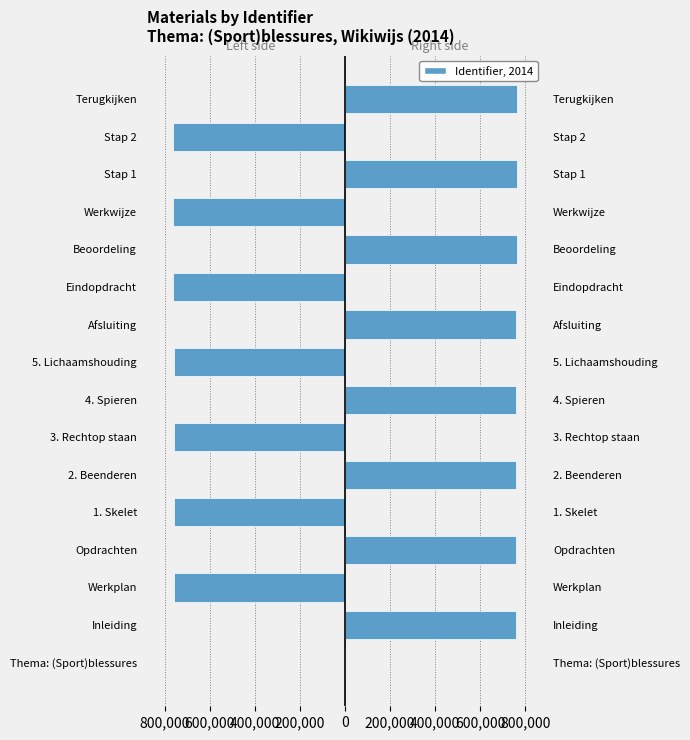

Reading right to left, what are all the values shown in this chart?

Left side, 2014: 0	-764366	0	-764364	0	-764360	0	-760392	0	-760386	0	-760380	0	-760377	0	0
Right side, 2014: 764368	0	764365	0	764362	0	760401	0	760389	0	760383	0	760379	0	760374	0